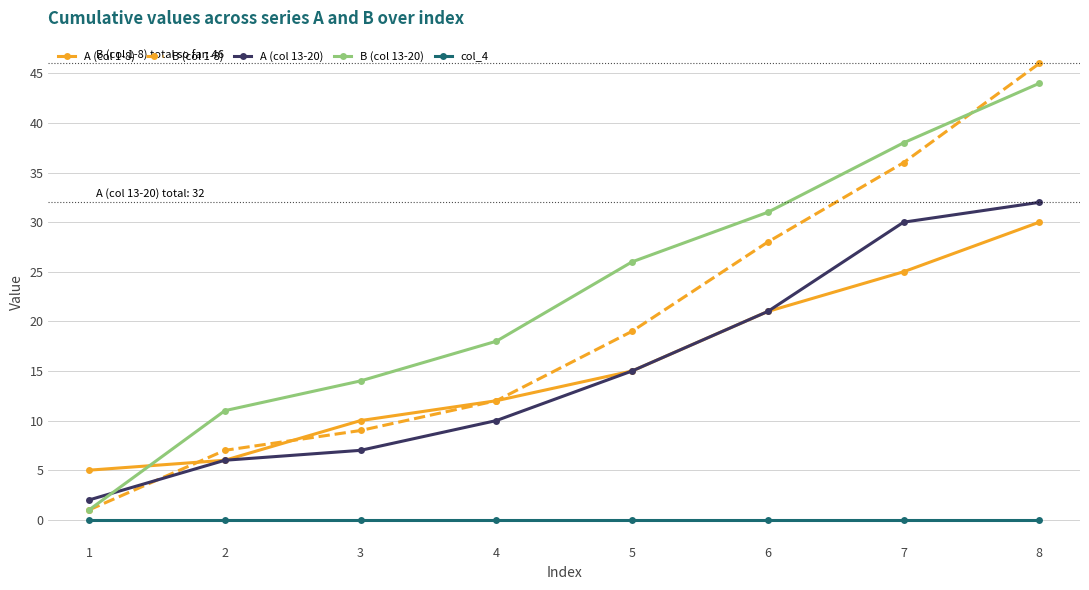

True or false: A (col 13-20) and col_4 cross at least once.

False